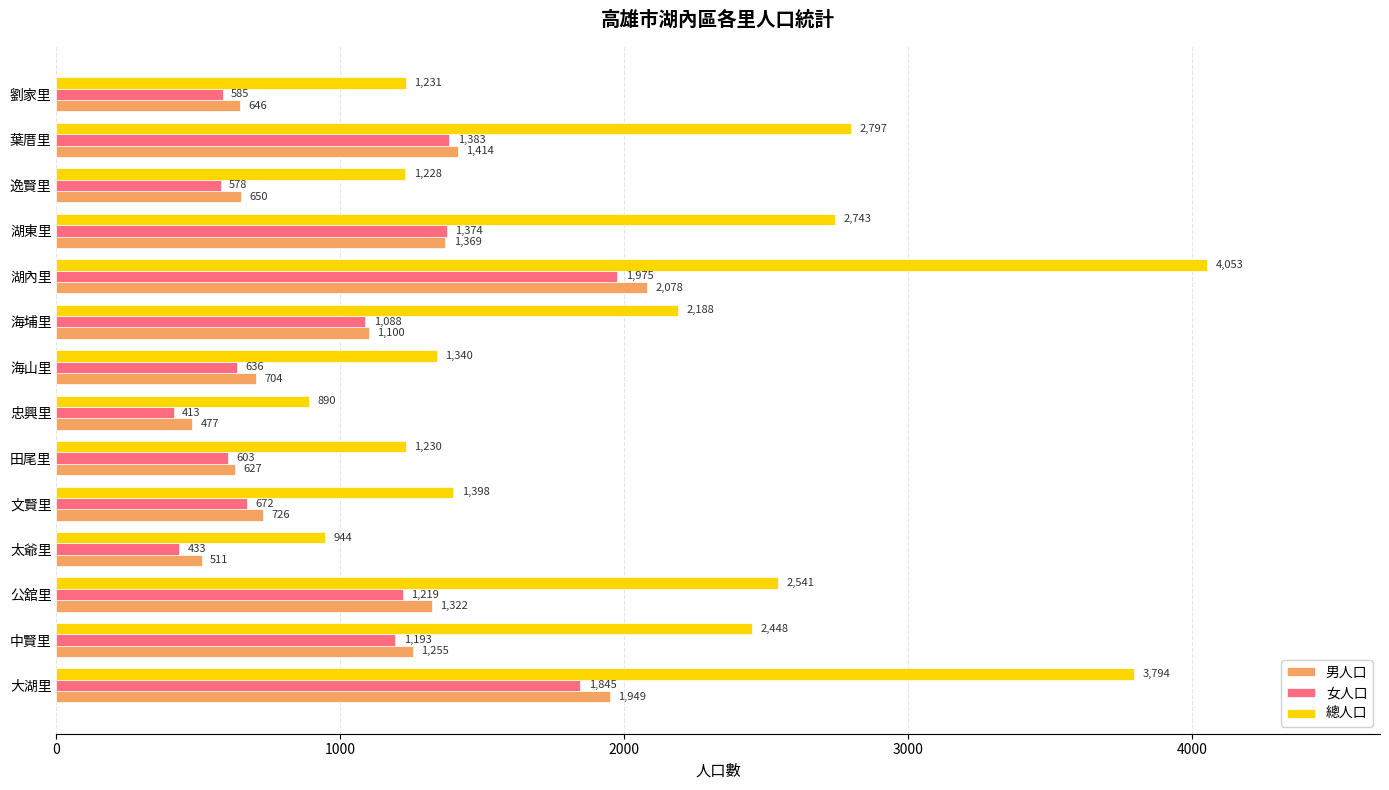

What is the highest value of the 女人口 series?

1975